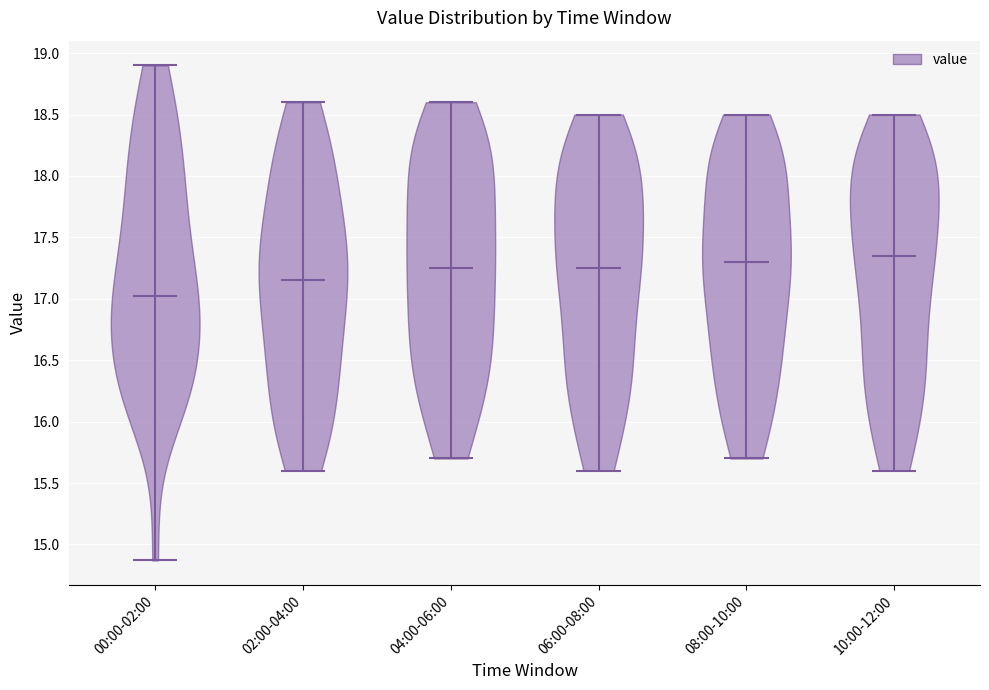

Which violin has the highest median line?

10:00-12:00